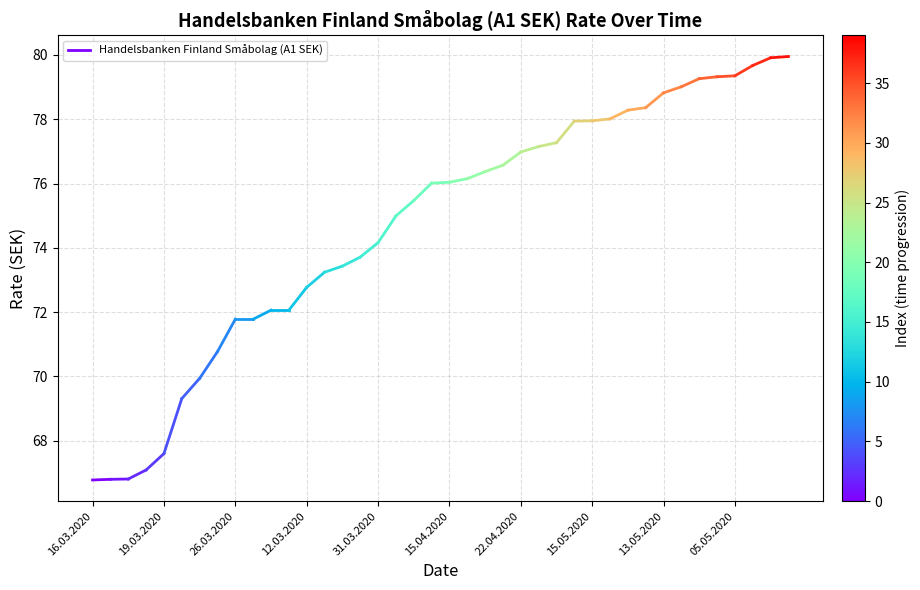

Where is the data nearest to the value 66?

16.03.2020